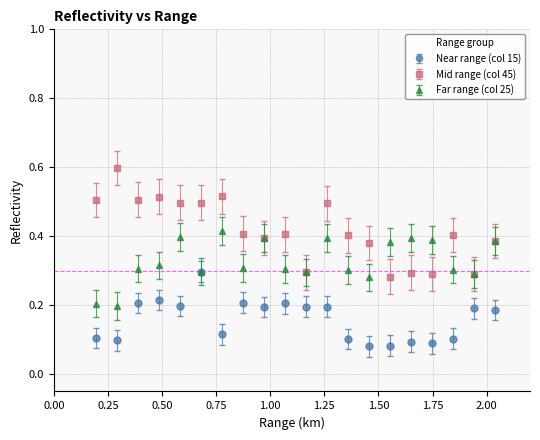

Count the Near range (col 15) values in the range 0 to 1.

20